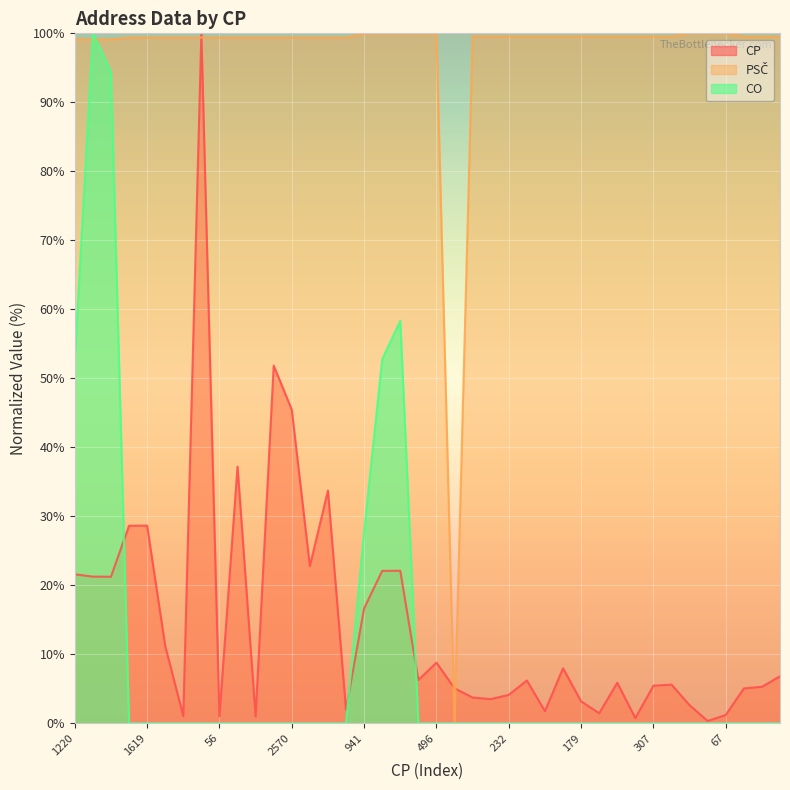

In CP, how many points are lower than both neighbors (excluding endpoints)?

12